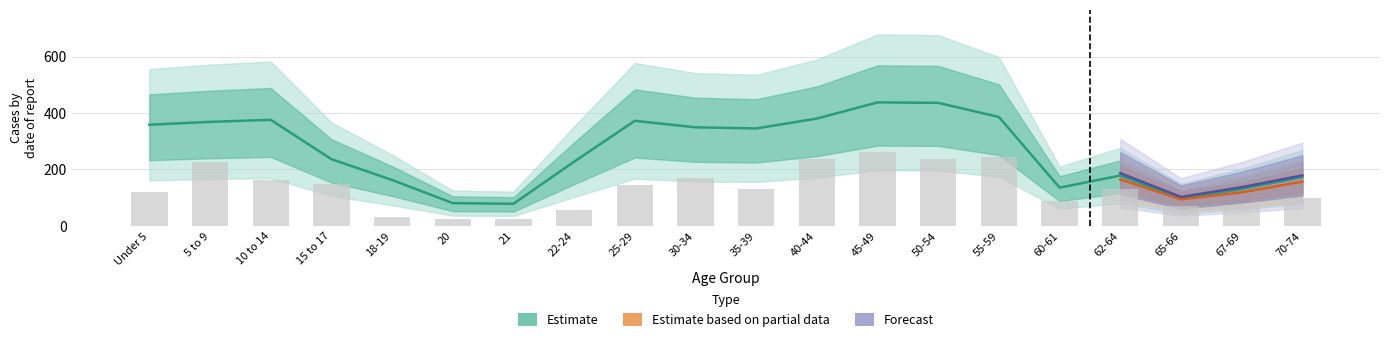

What is the label of the 7th bar from the right?

50-54